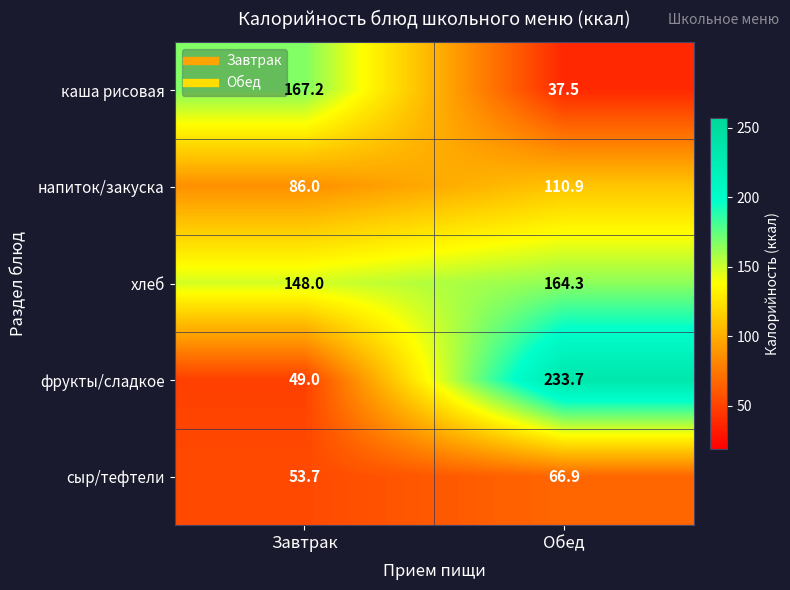

True or false: фрукты/сладкое has a value of 49.0 at Завтрак.

True